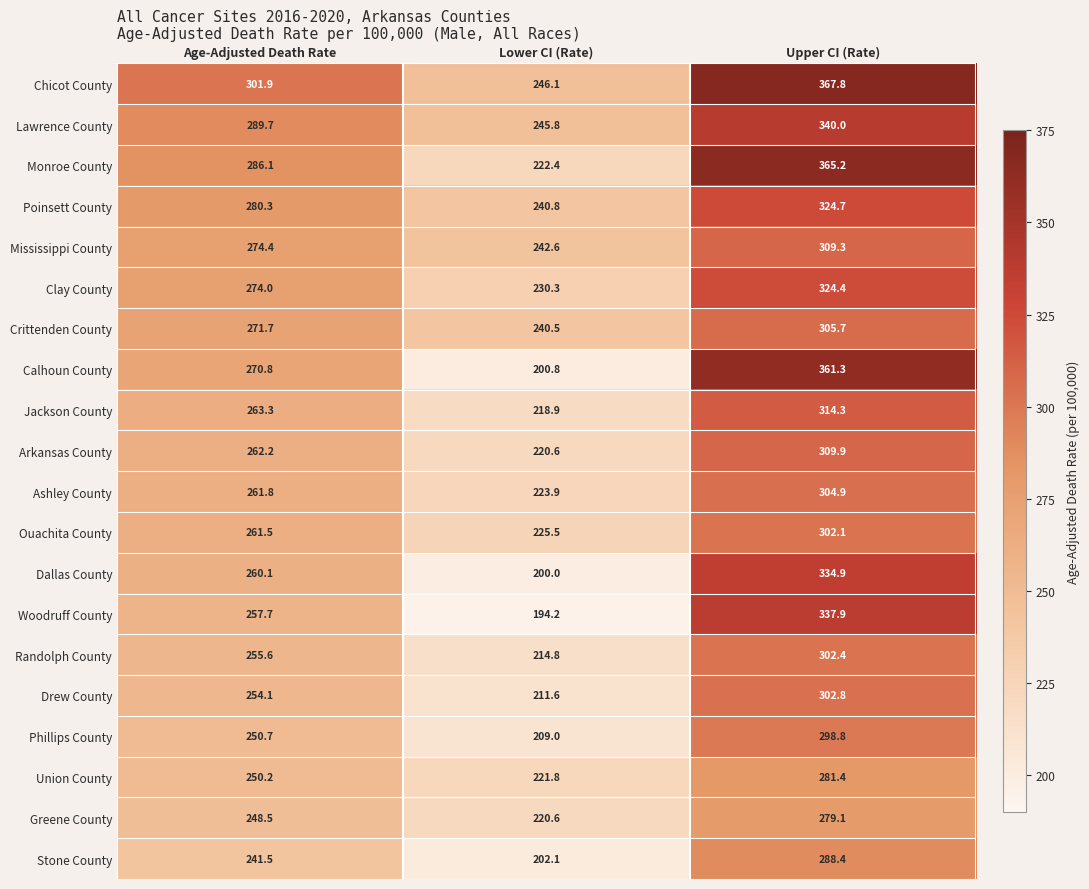

What is the minimum value shown in the chart?

194.2